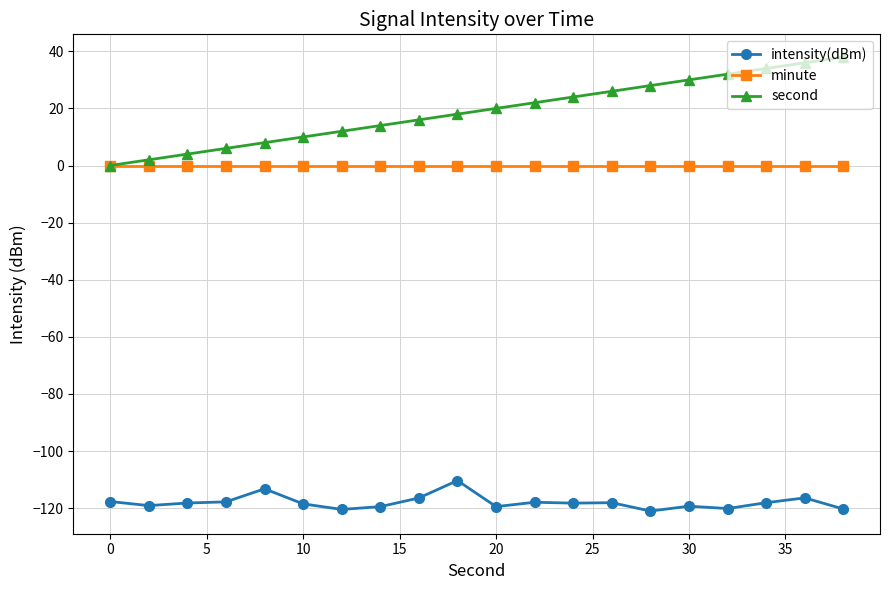

In intensity(dBm), how many points are lower than both neighbors (excluding endpoints)?

6